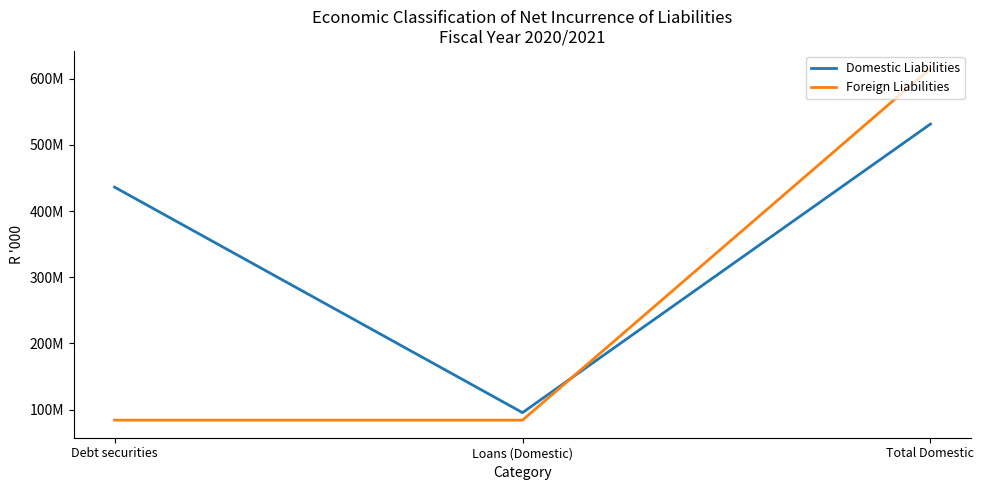

Reading left to right, extract all data points from this chart.

Domestic Liabilities: 436099831	95325424	531425255
Foreign Liabilities: 83959163	83959163	615384418